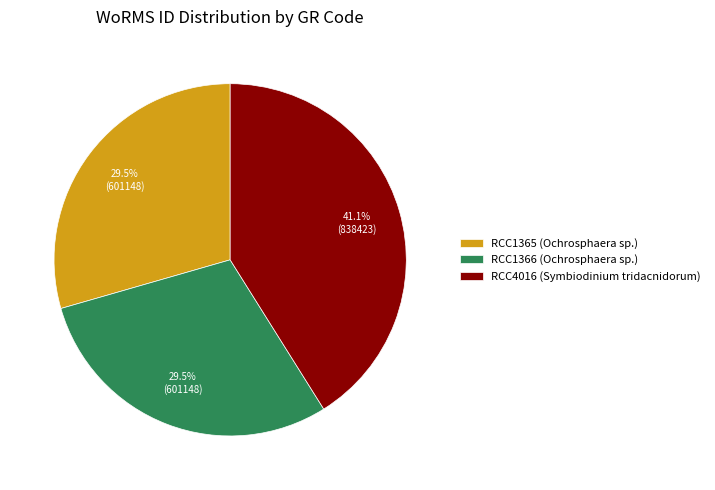

Which has a higher value, RCC1366 (Ochrosphaera sp.) or RCC4016 (Symbiodinium tridacnidorum)?

RCC4016 (Symbiodinium tridacnidorum)